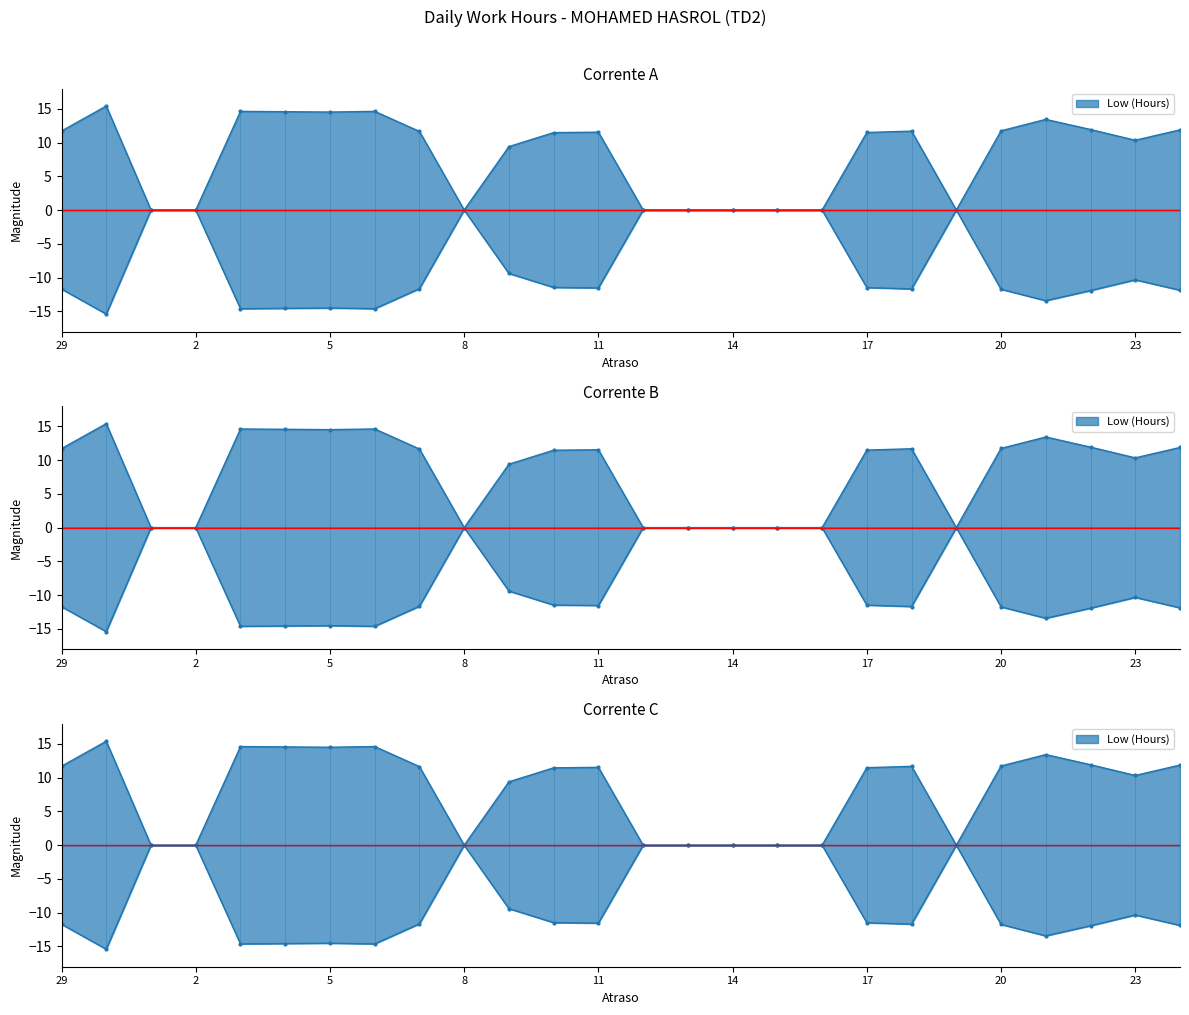

Where is the first local minimum?

5